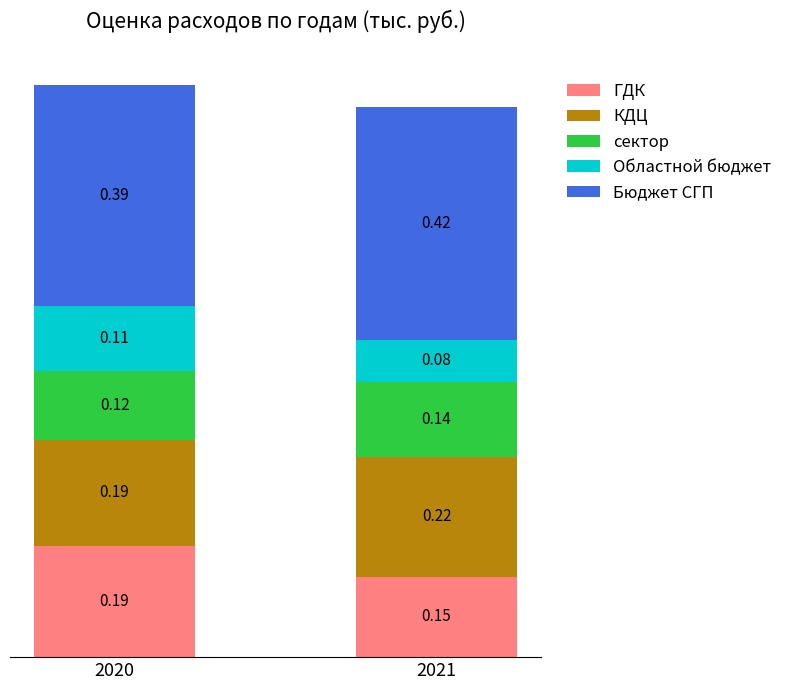

What are all the series names shown in the legend?

ГДК, КДЦ, сектор, Областной бюджет, Бюджет СГП